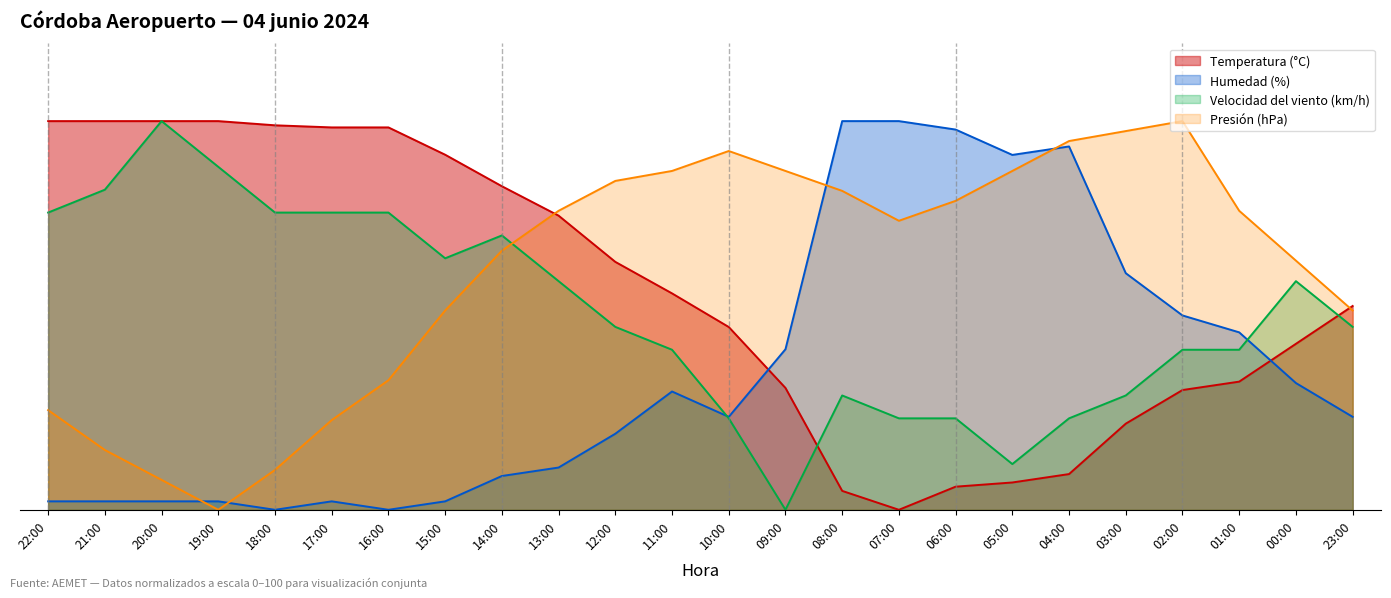

What are all the series names shown in the legend?

Temperatura (°C), Humedad (%), Velocidad del viento (km/h), Presión (hPa)